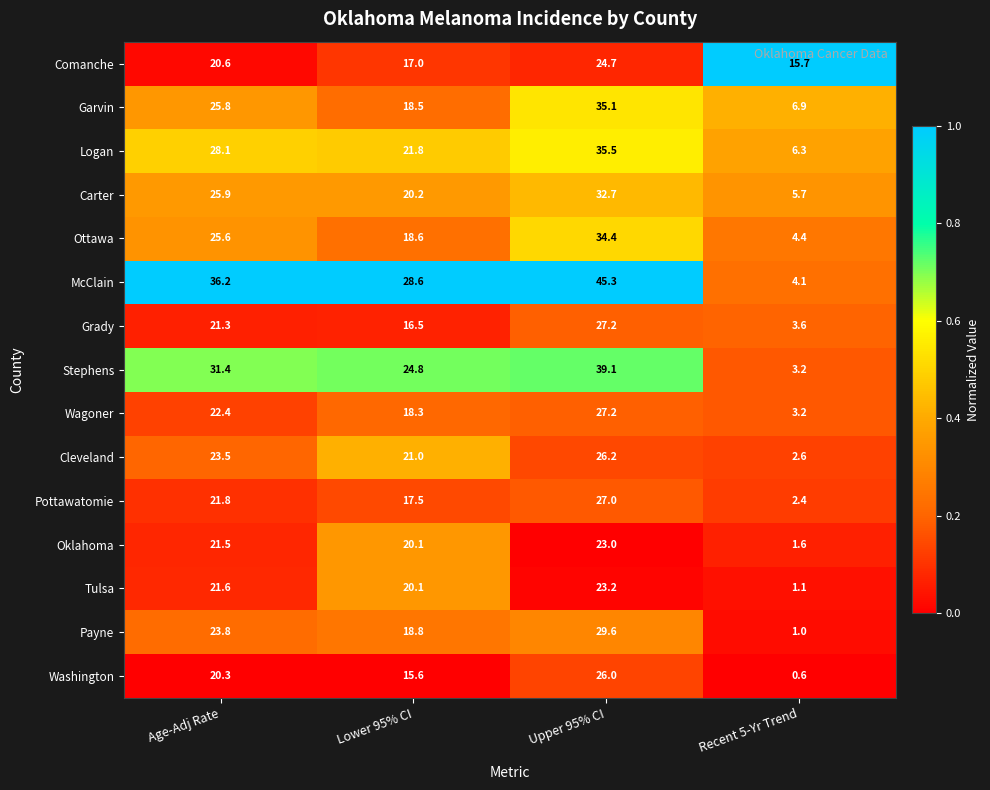

The value of Carter at Lower 95% CI is 8.1. True or false?

False